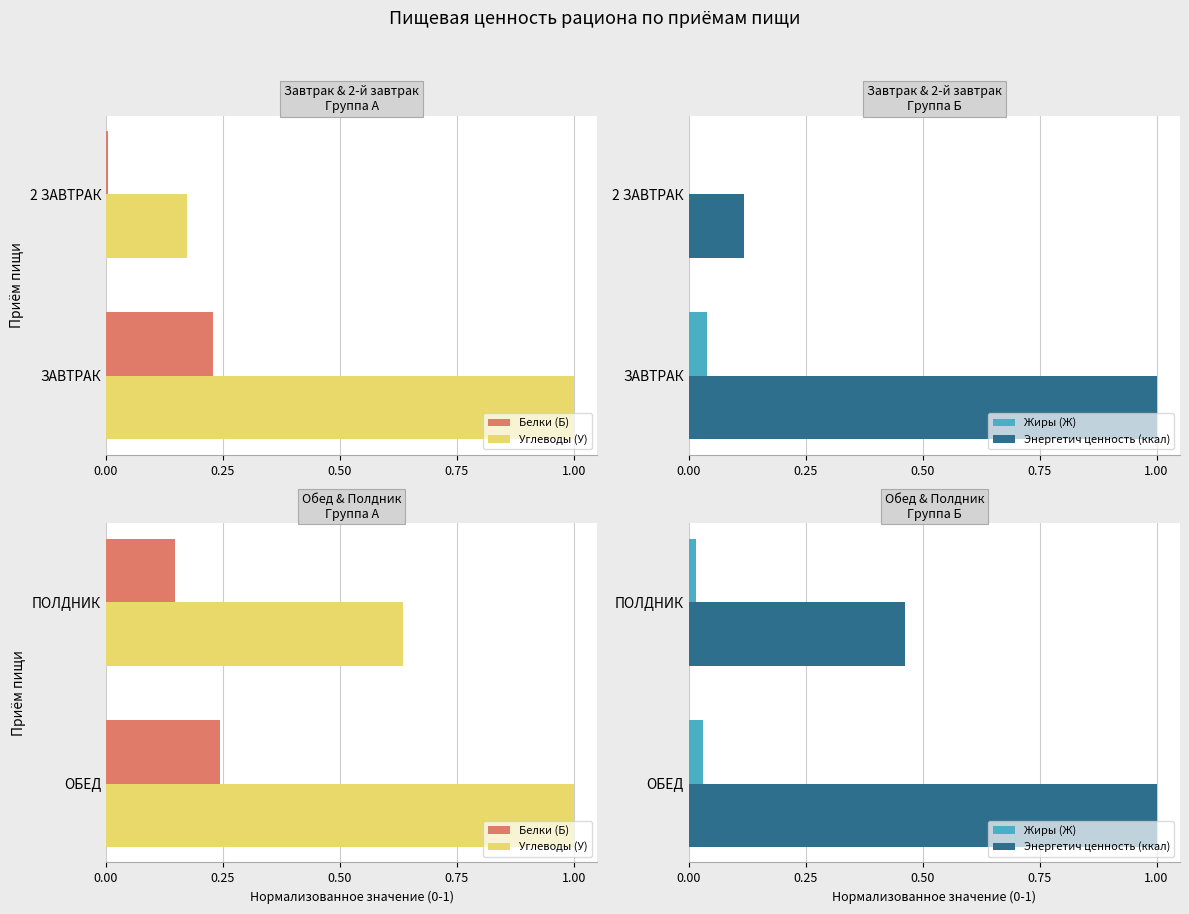

How many series are shown in this chart?

4